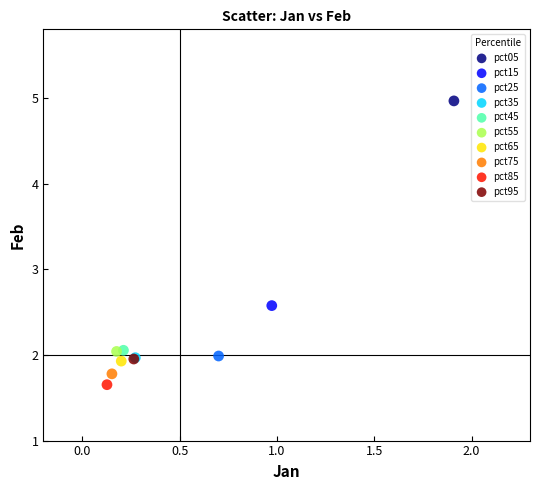

Which series reaches the minimum Y coordinate?

pct85